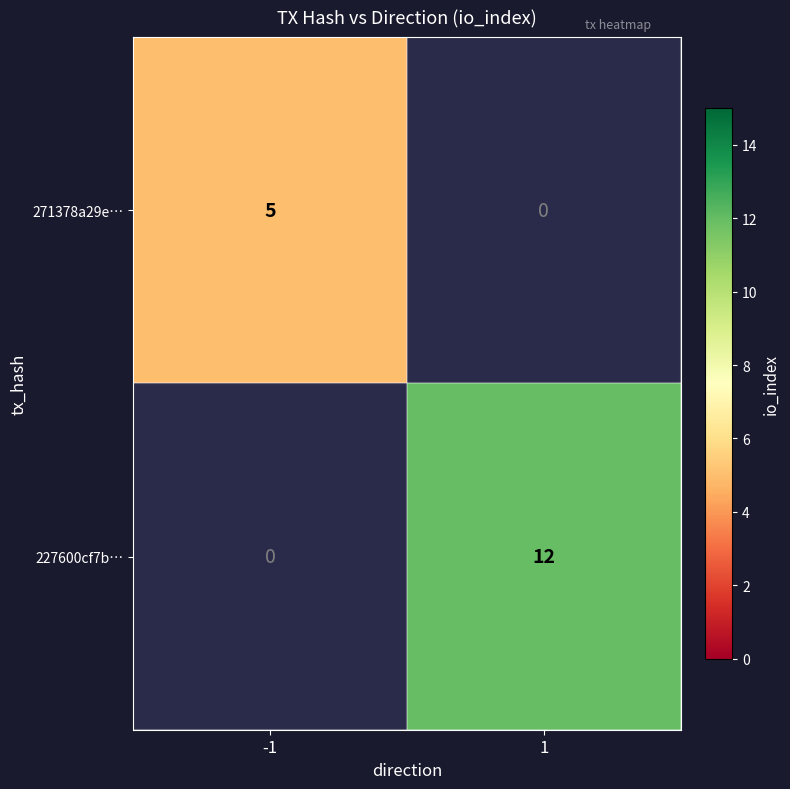

Is the value of 271378a29e… at -1 greater than the value of 227600cf7b… at 1?

No